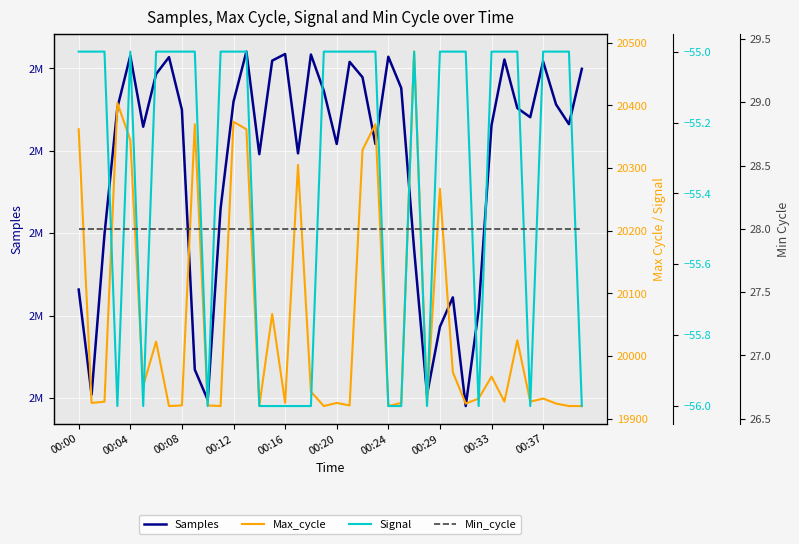

What are all the series names shown in the legend?

Samples, Max_cycle, Signal, Min_cycle